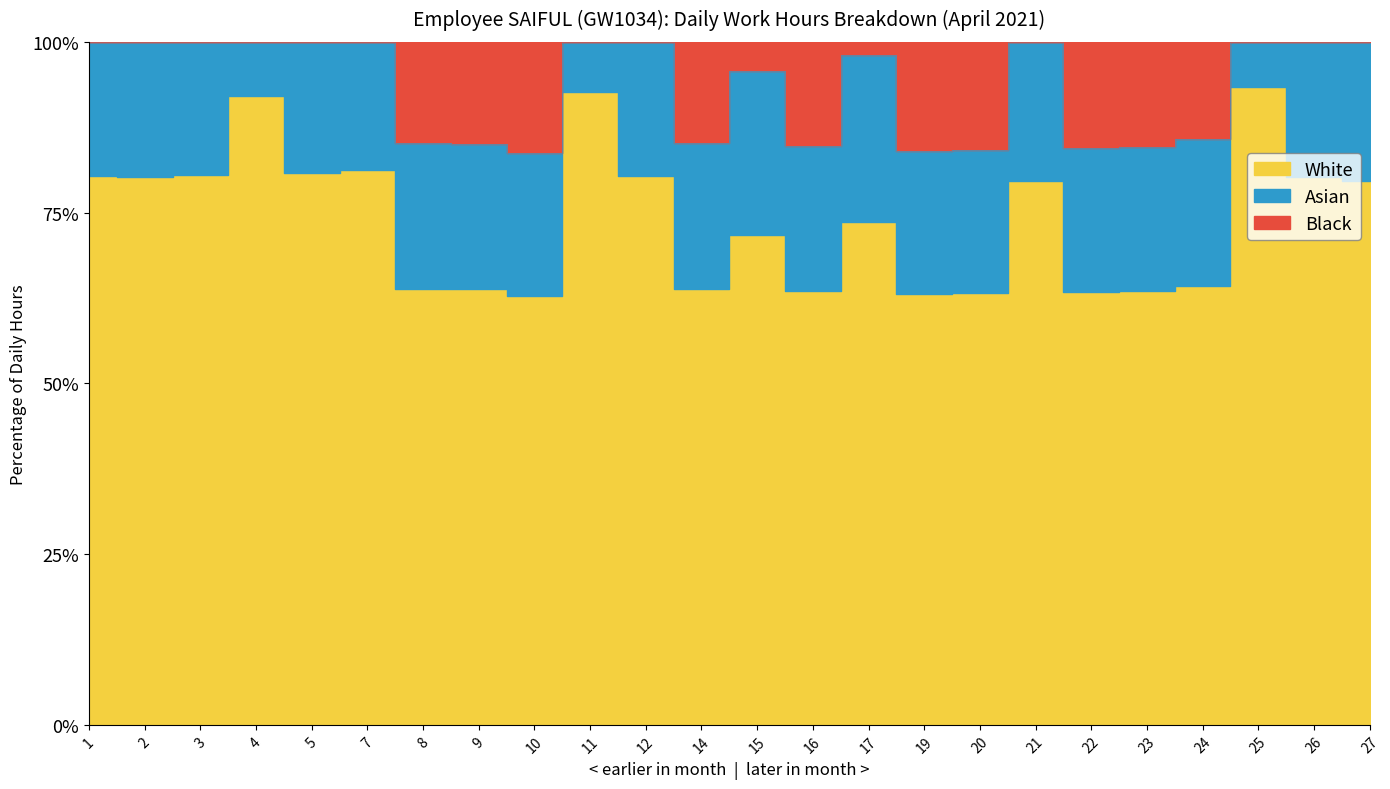

True or false: there are more than 0 points higher than both neighbors.

True